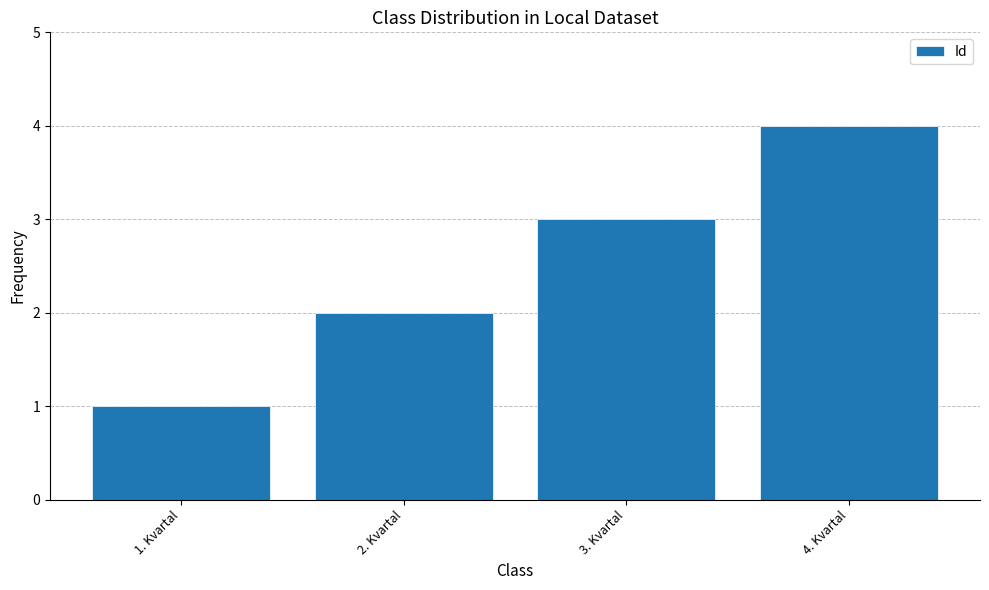

What position from the right is 1. Kvartal?

4